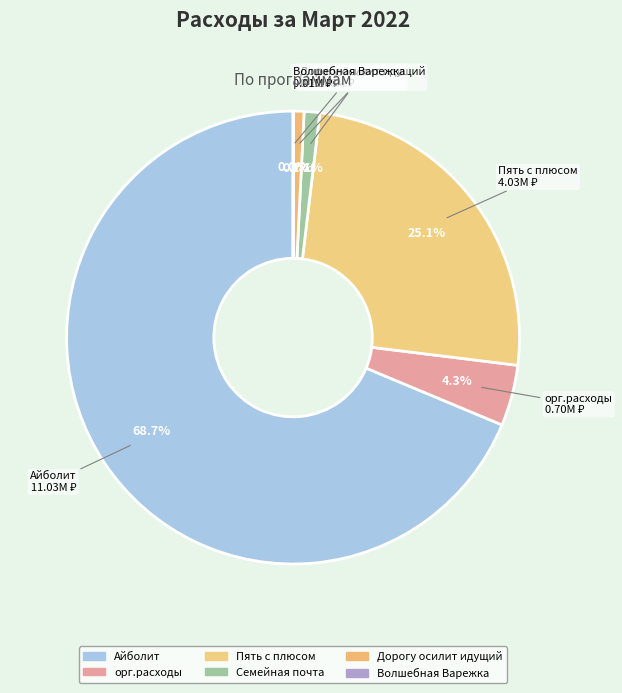

Rank the categories by value from highest to lowest.

Айболит, Пять с плюсом, орг.расходы, Семейная почта, Дорогу осилит идущий, Волшебная Варежка